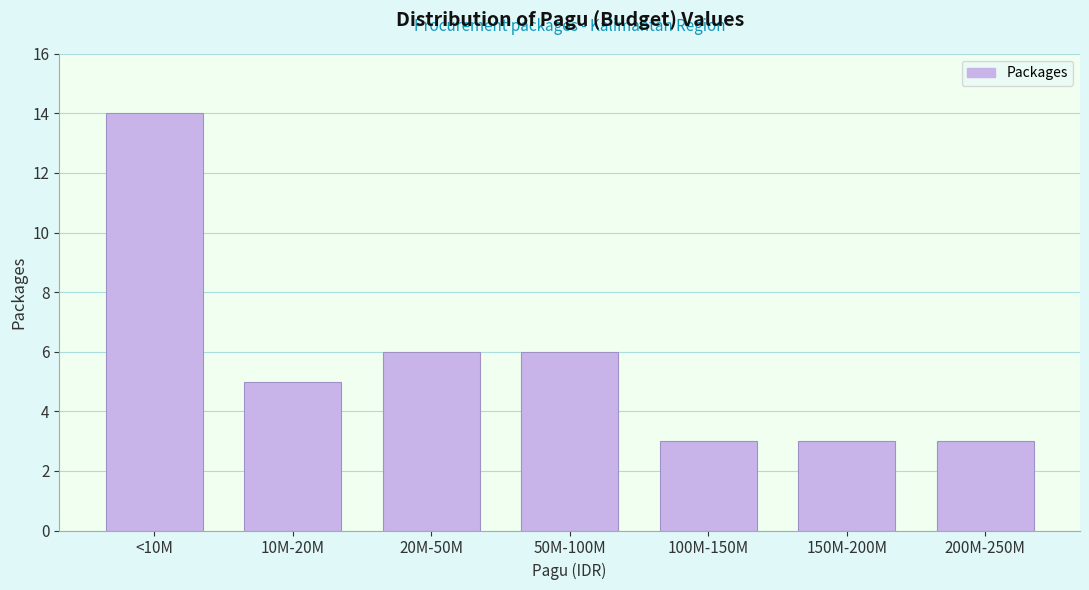

Reading left to right, extract all data points from this chart.

14	5	6	6	3	3	3